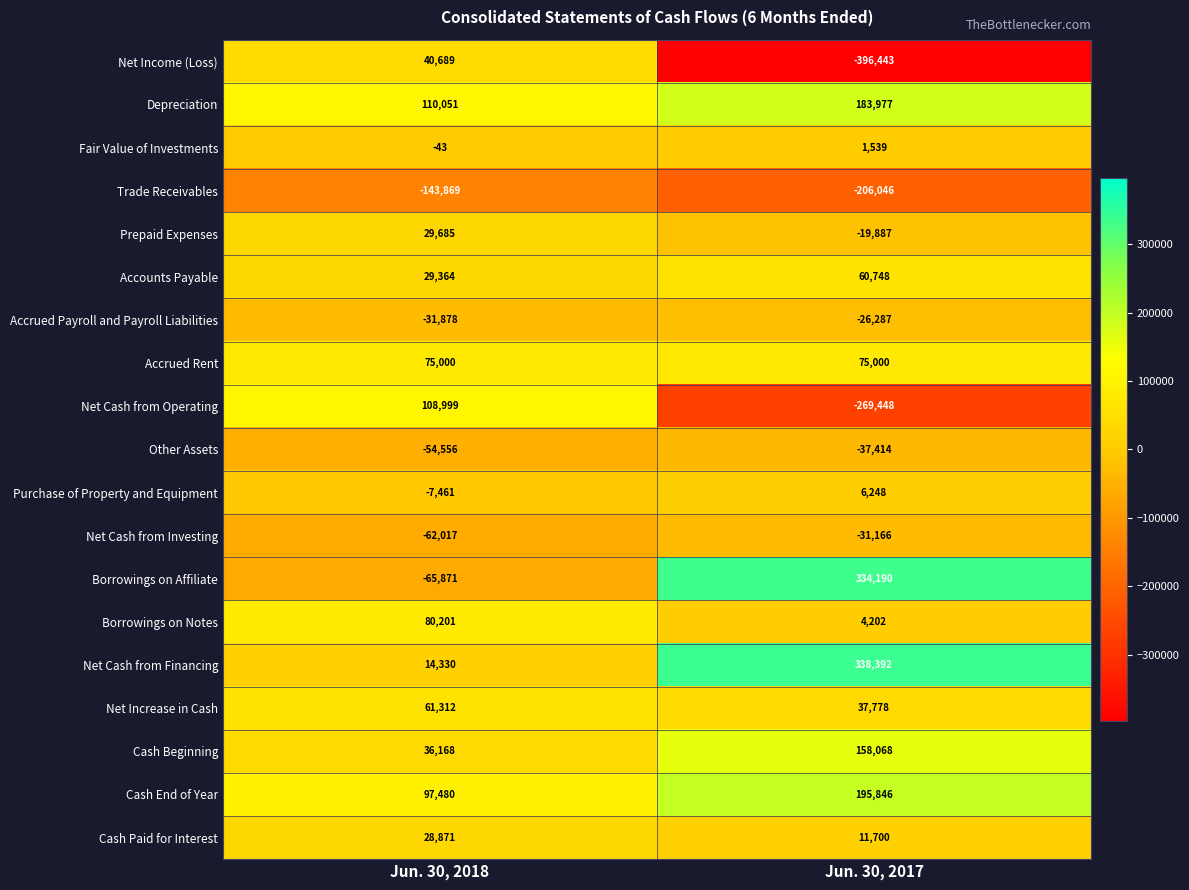

Which category has the highest value in the Accounts Payable series?

Jun. 30, 2017